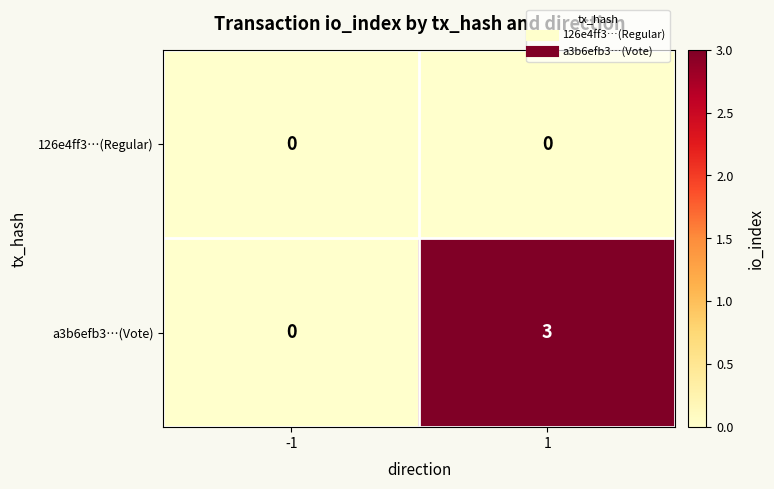

Reading right to left, what are all the values shown in this chart?

126e4ff3…(Regular): 1=0	-1=0
a3b6efb3…(Vote): 1=3	-1=0